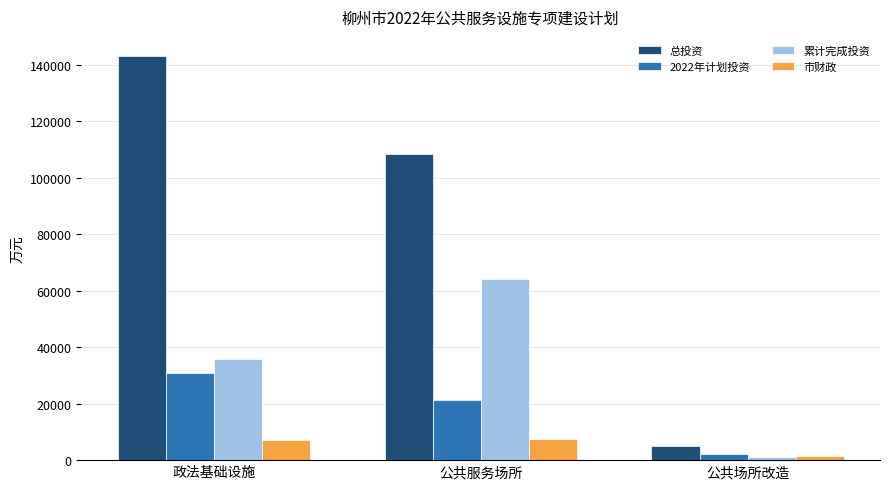

What position from the right is 公共服务场所?

2